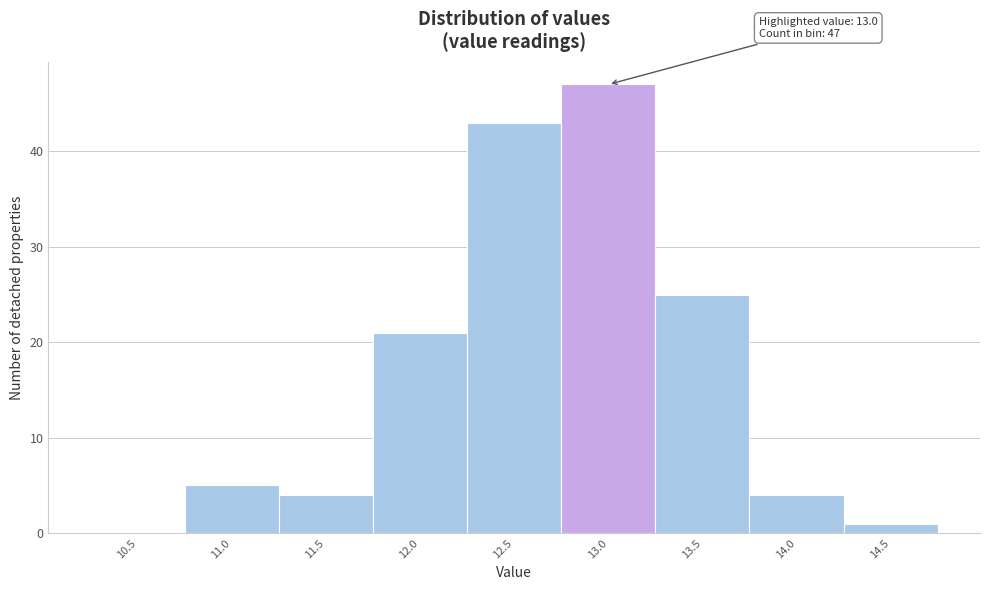

Reading left to right, transcribe all the data shown in this chart.

10.5=0	11.0=5	11.5=4	12.0=21	12.5=43	13.0=47	13.5=25	14.0=4	14.5=1